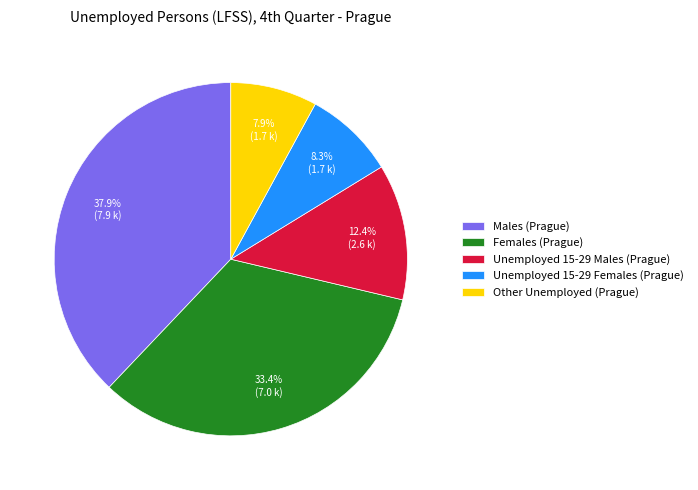

Is it true that Unemployed 15-29 Males (Prague) is 26% of the pie?

False